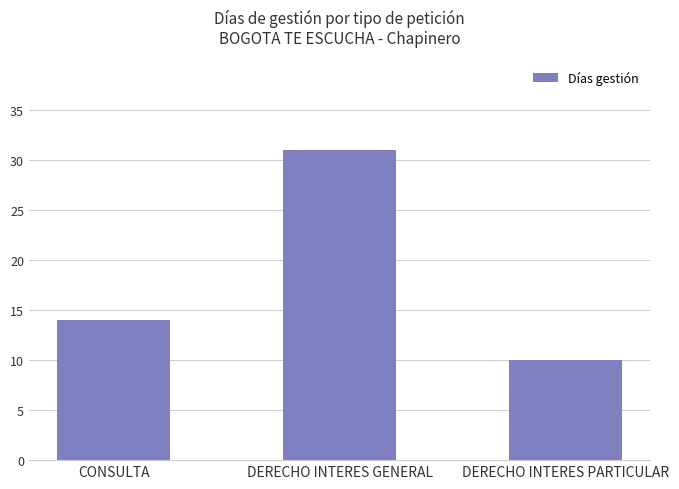

Approximately how many times larger is the value at DERECHO INTERES GENERAL compared to DERECHO INTERES PARTICULAR?

3.1